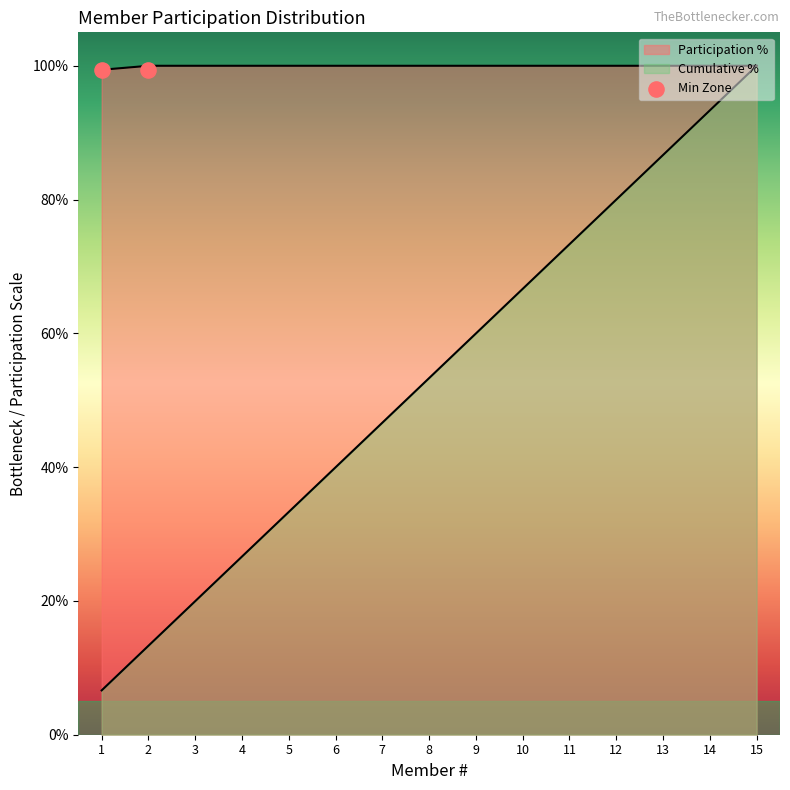

At how many categories does at least one series exceed 18?

15